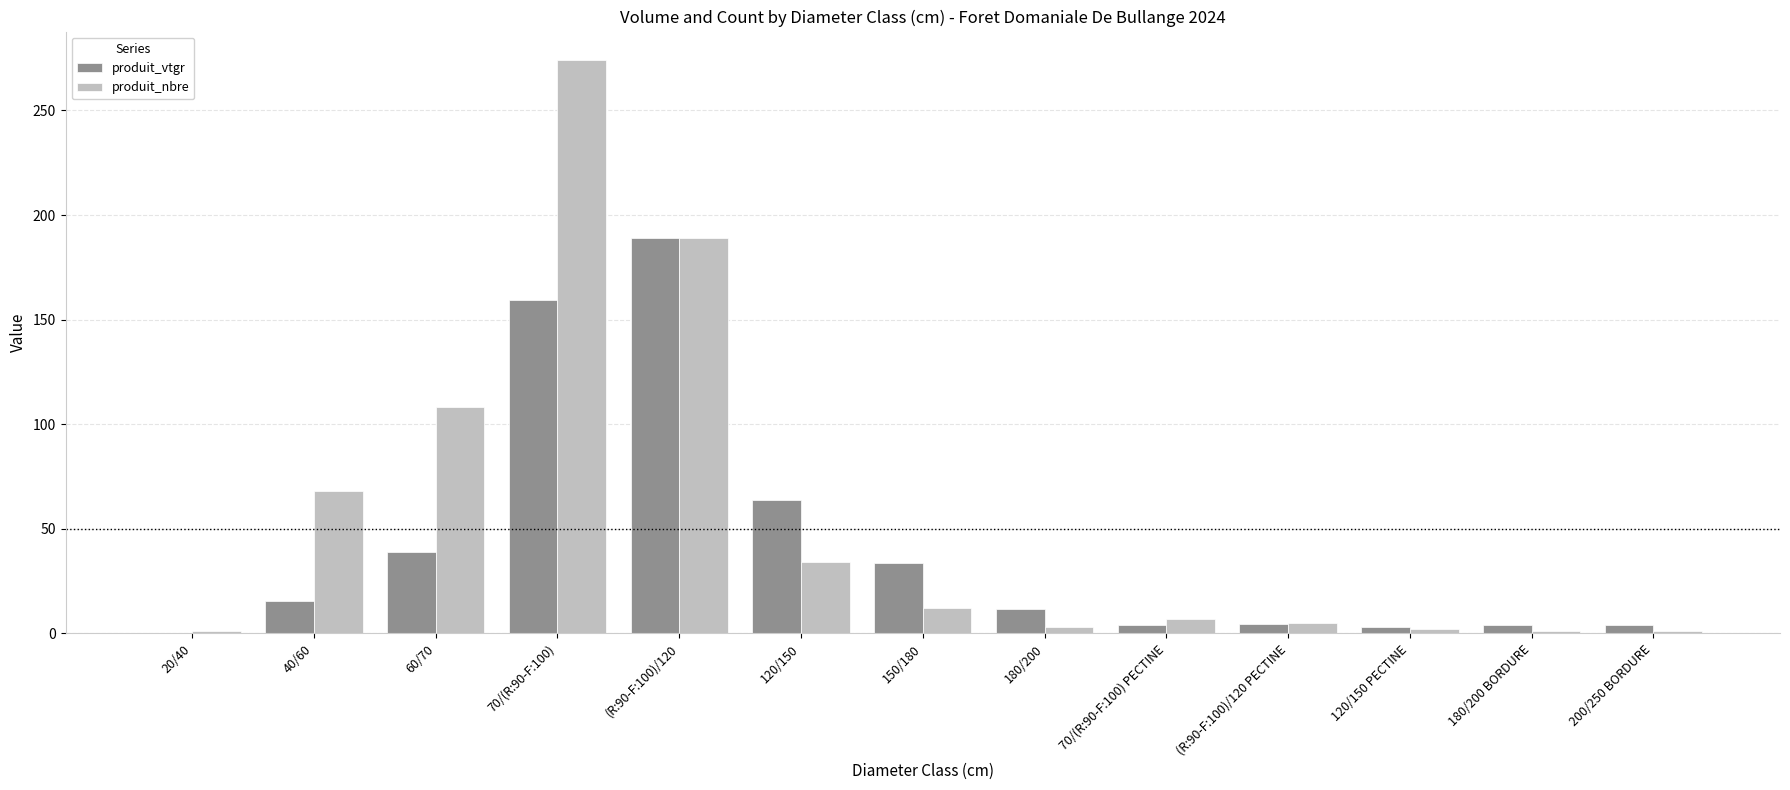

What is the total value across all series at 180/200 BORDURE?

4.9